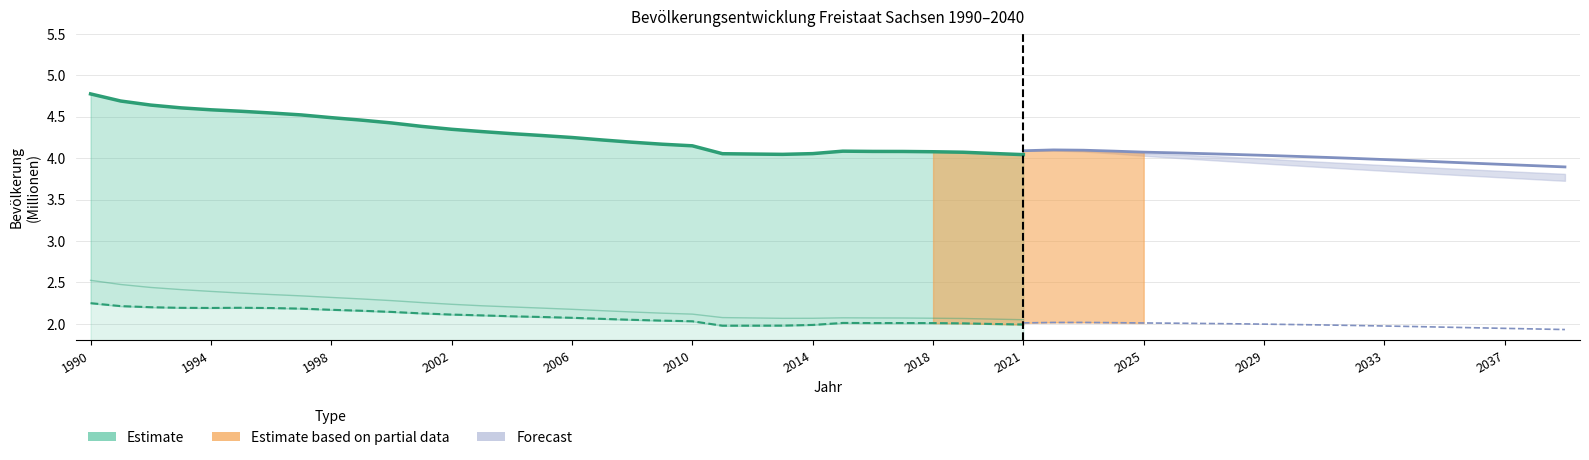

What is the spread (max minus min) of values at 1993?

2.4